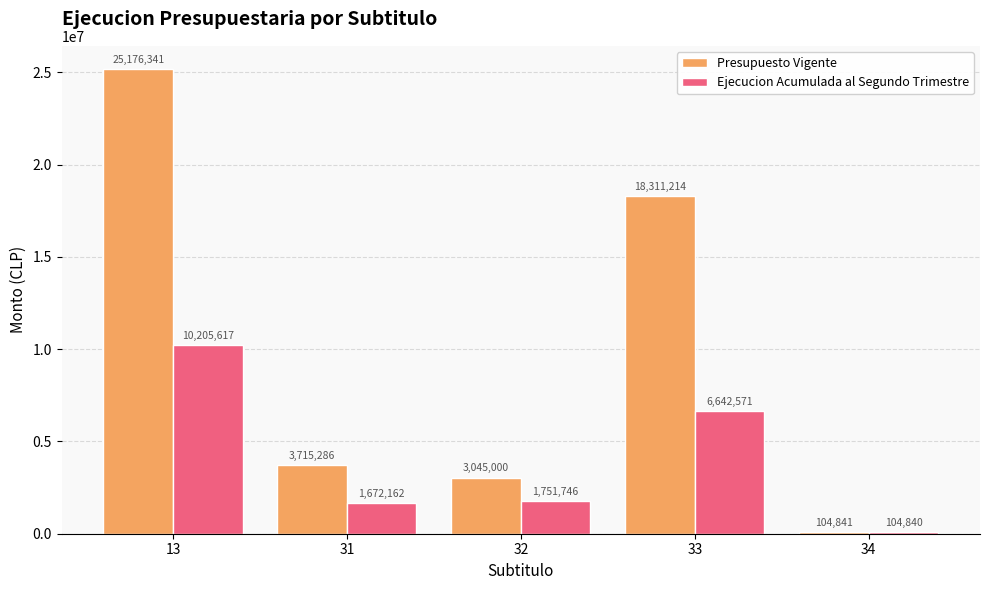

What value does the Presupuesto Vigente series have at 32, to the nearest 50?

3045000